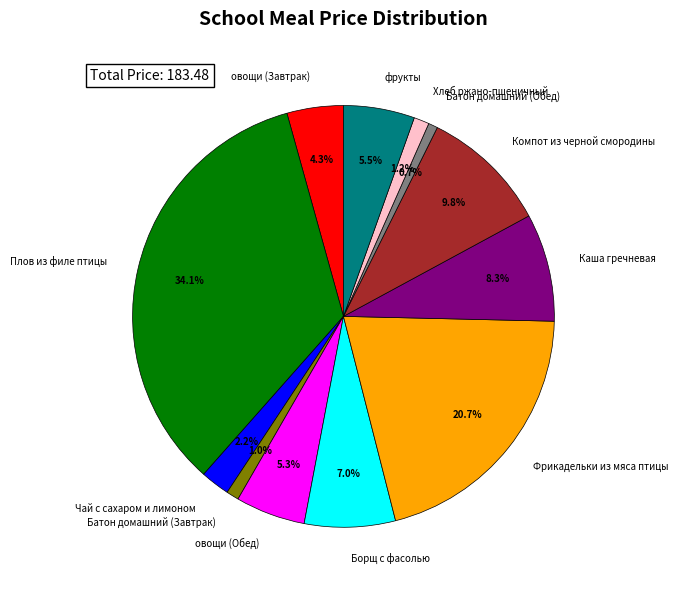

The Фрикадельки из мяса птицы slice represents 21% of the pie. True or false?

True